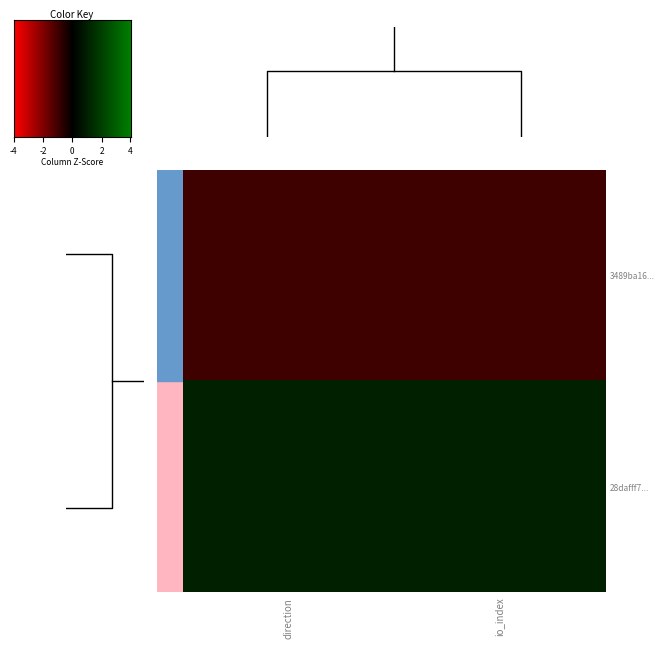

The value of 3489ba16... at direction is -1. True or false?

True